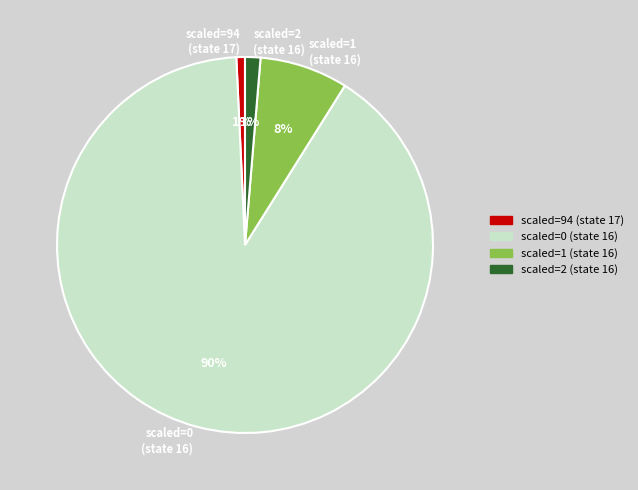

To the nearest percent, what is the average slice percentage?

25%